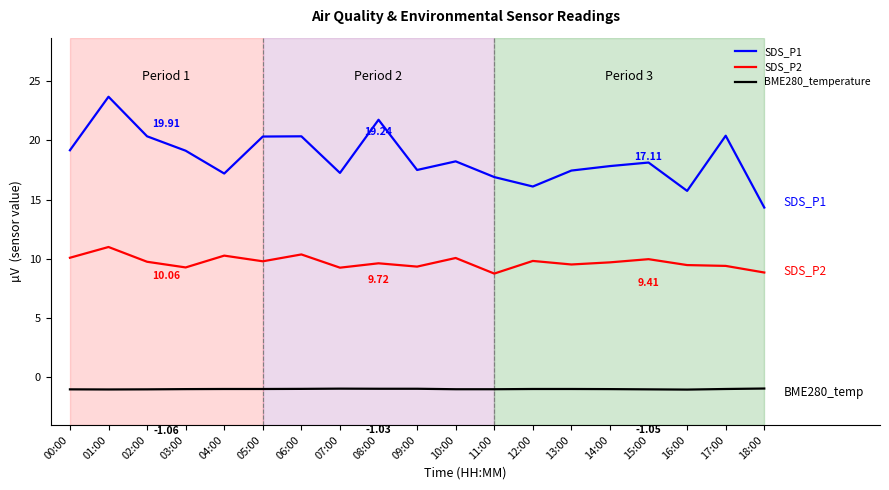

How many lines are shown in the chart?

3